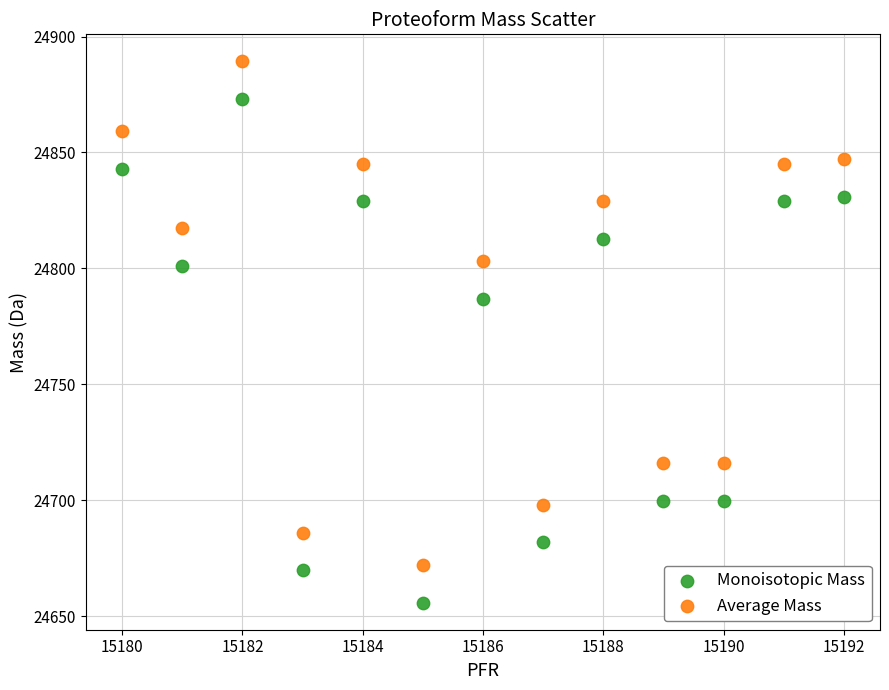

In the Monoisotopic Mass series, what Y value is closest to 24764?

24786.8